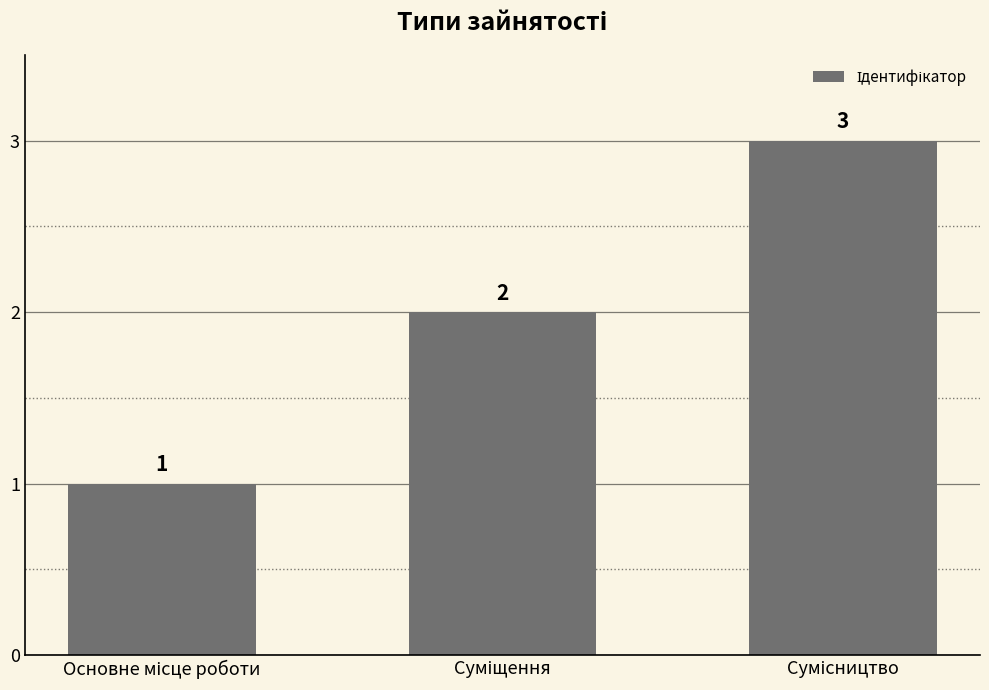

Reading left to right, what are all the values shown in this chart?

1	2	3